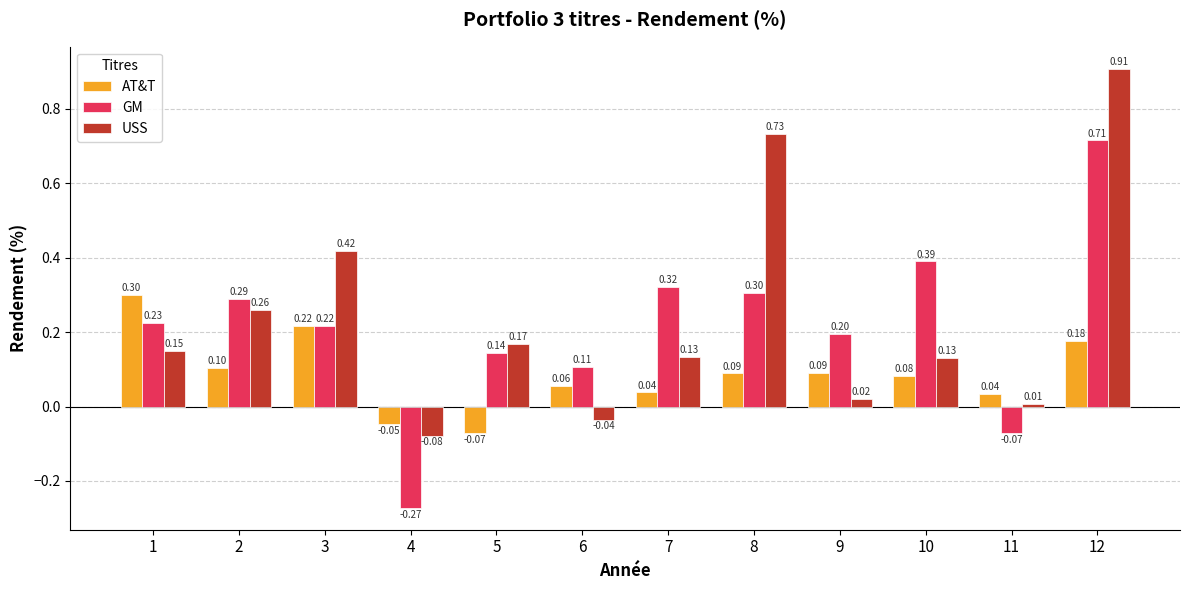

True or false: USS has a value of 0.1 at 7.

True